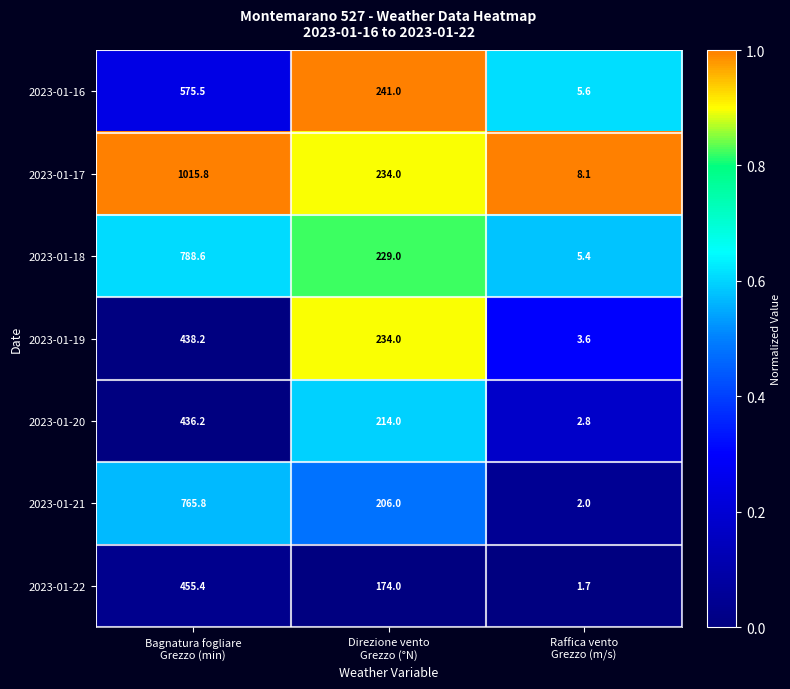

Which category has the highest value across all series?

Bagnatura fogliare
Grezzo (min)